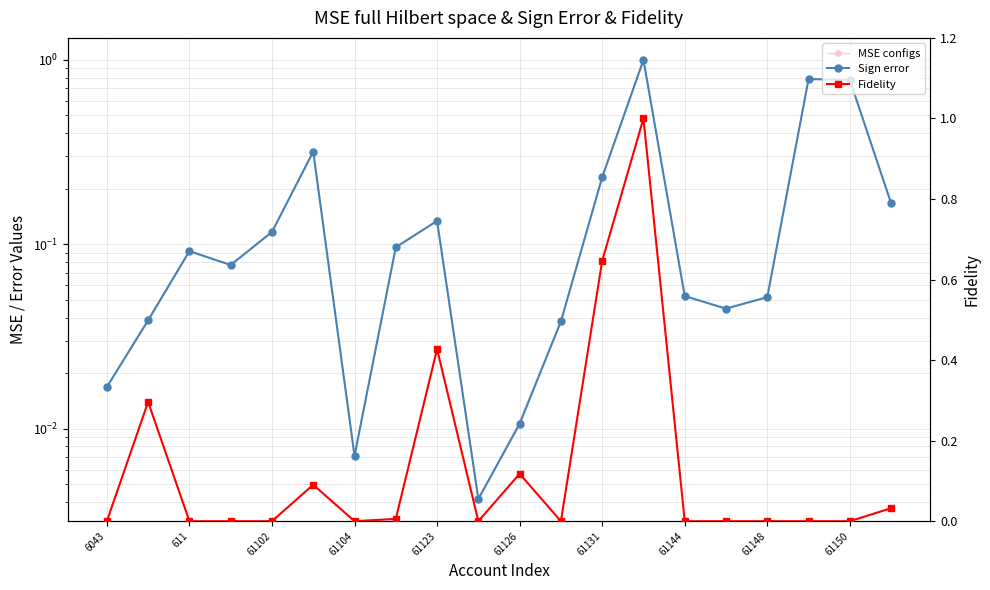

What is the label of the 19th point from the right?

611